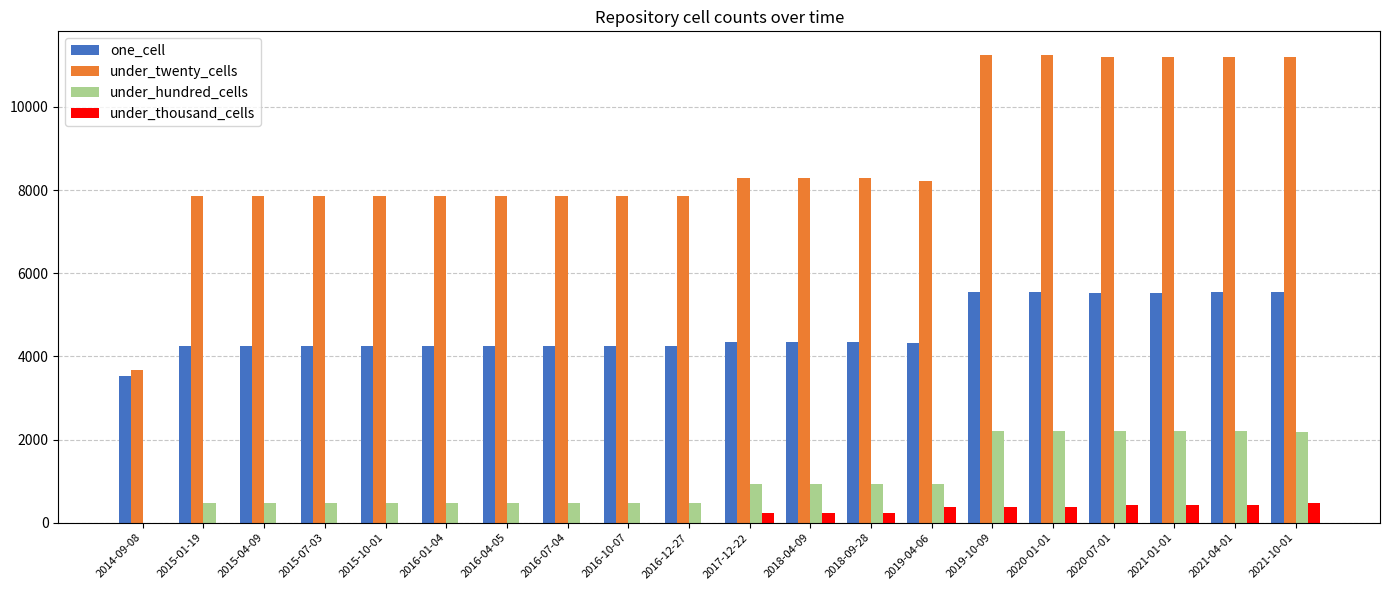

What is the greatest value displayed?

11256